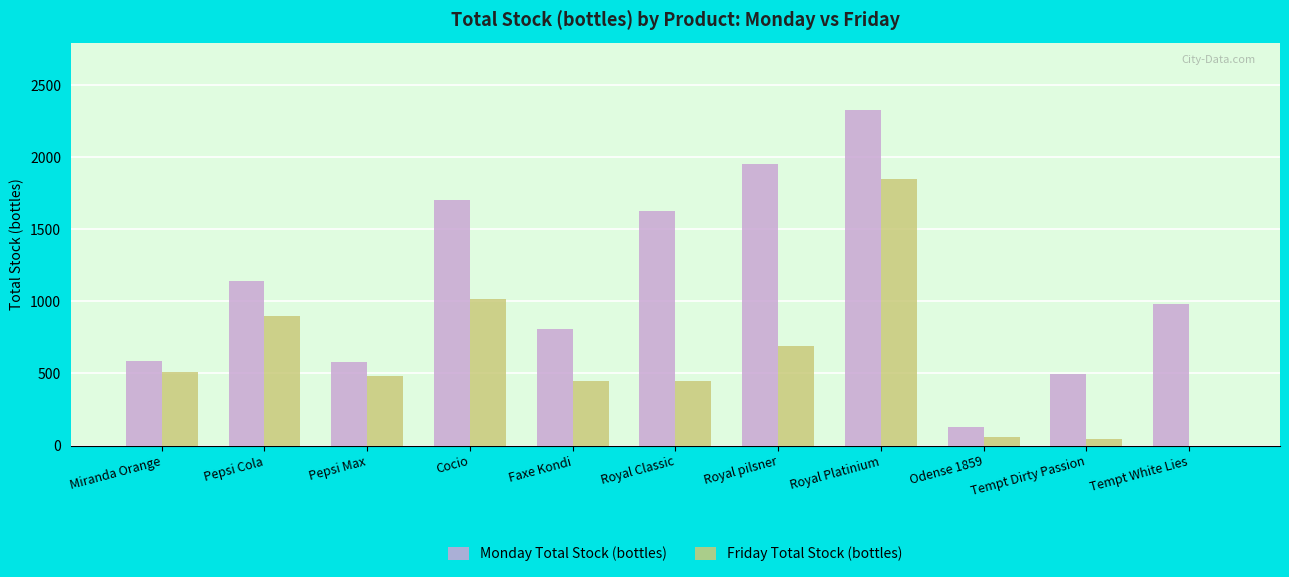

At which category is the sum across all series the highest?

Royal Platinium